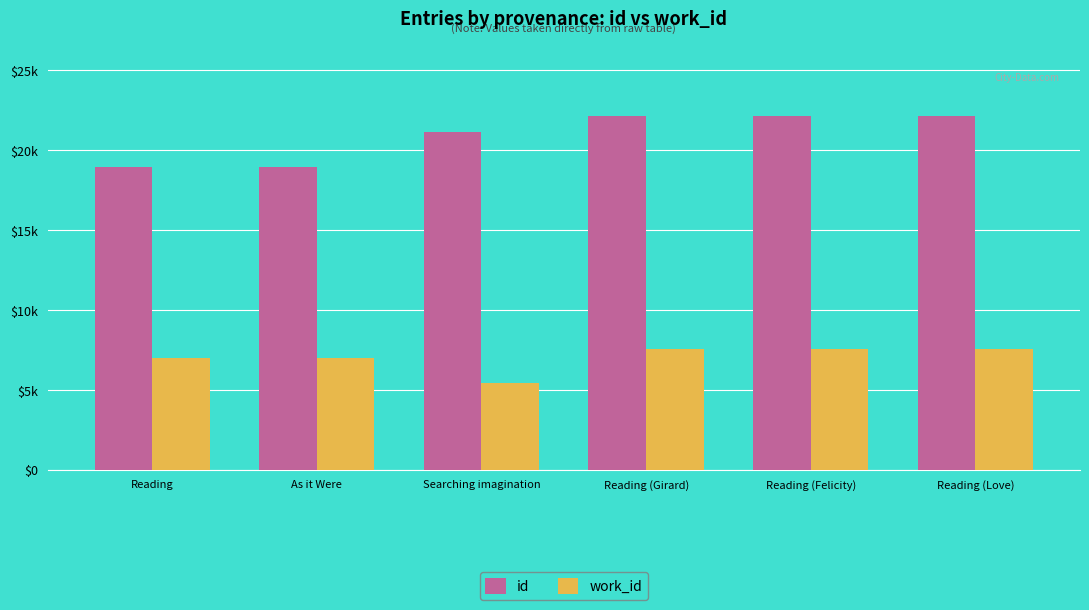

Which series has the widest spread of values?

id